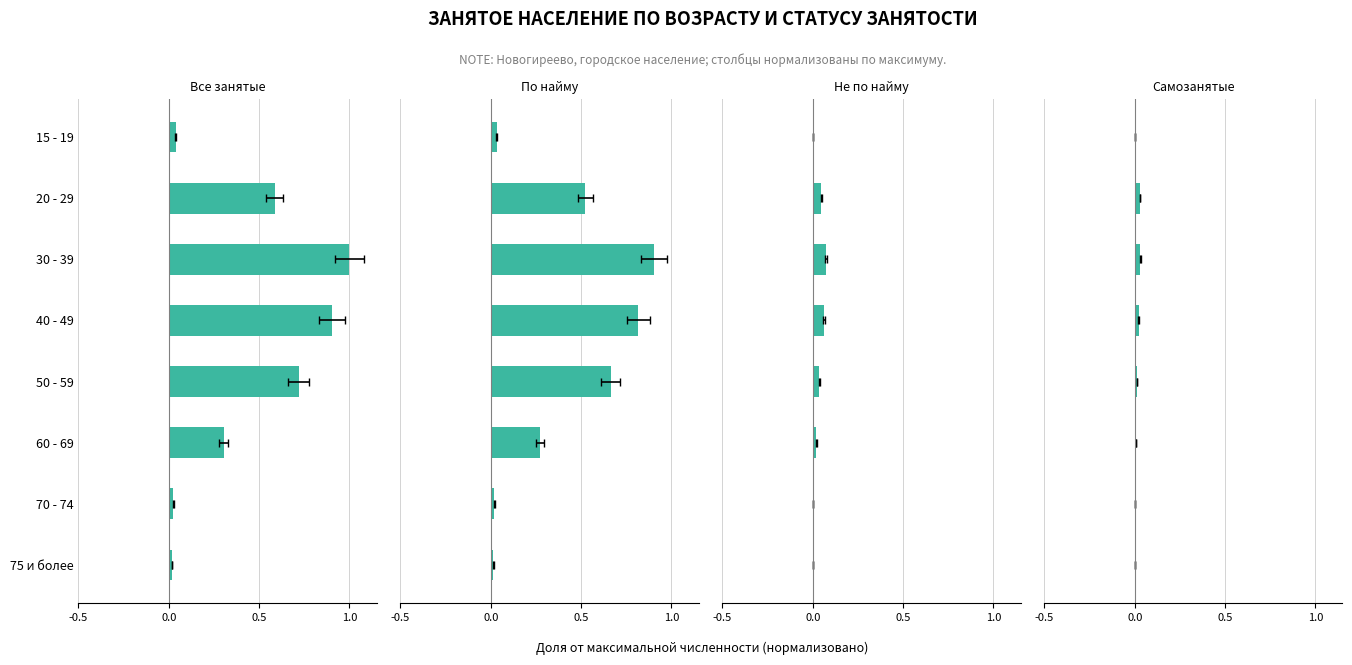

Which series has the widest spread of values?

Все занятые